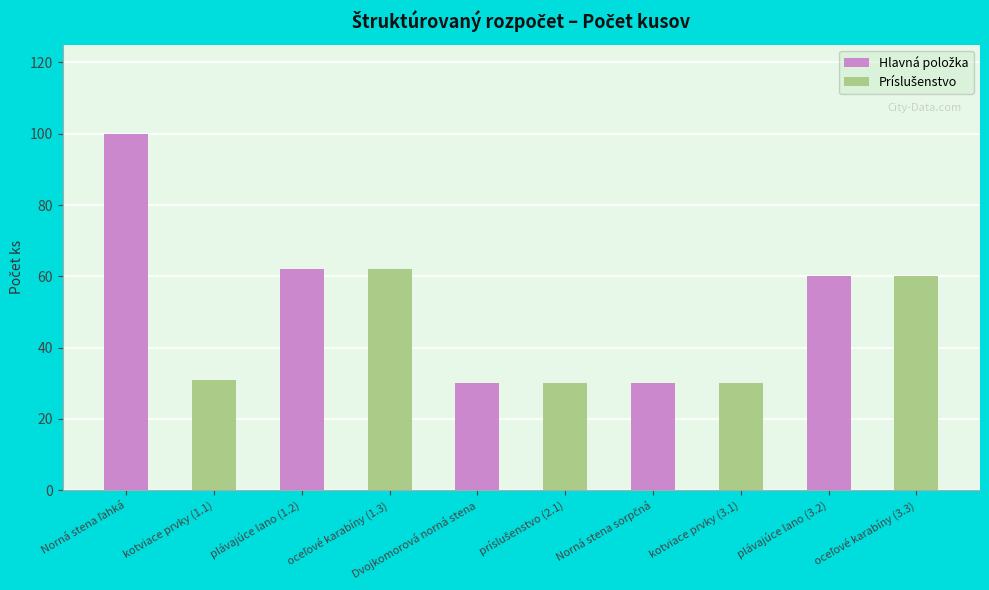

What is the approximate value at plávajúce lano (3.2)?

60